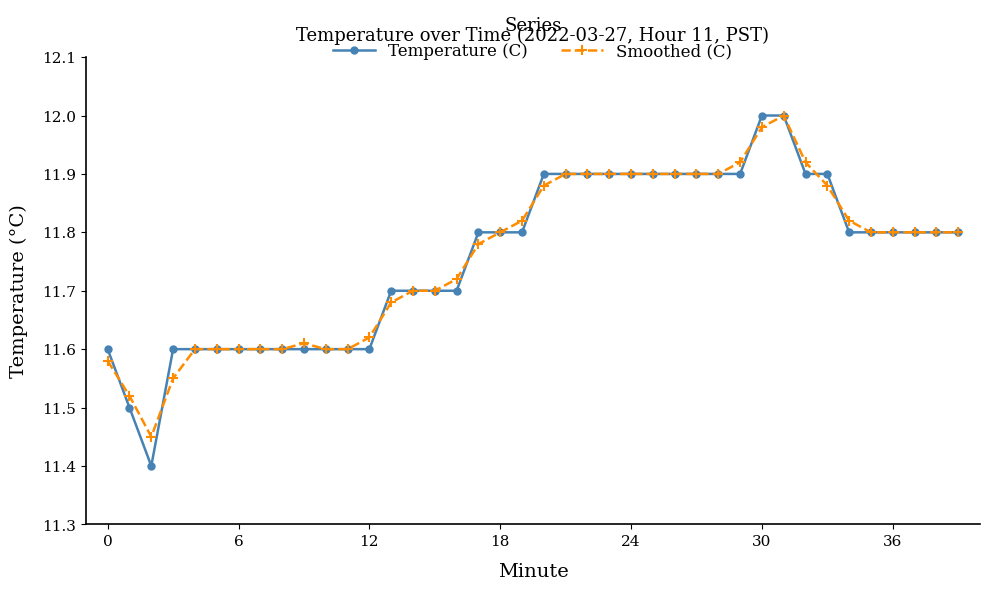

Which series has the widest spread of values?

Temperature (C)